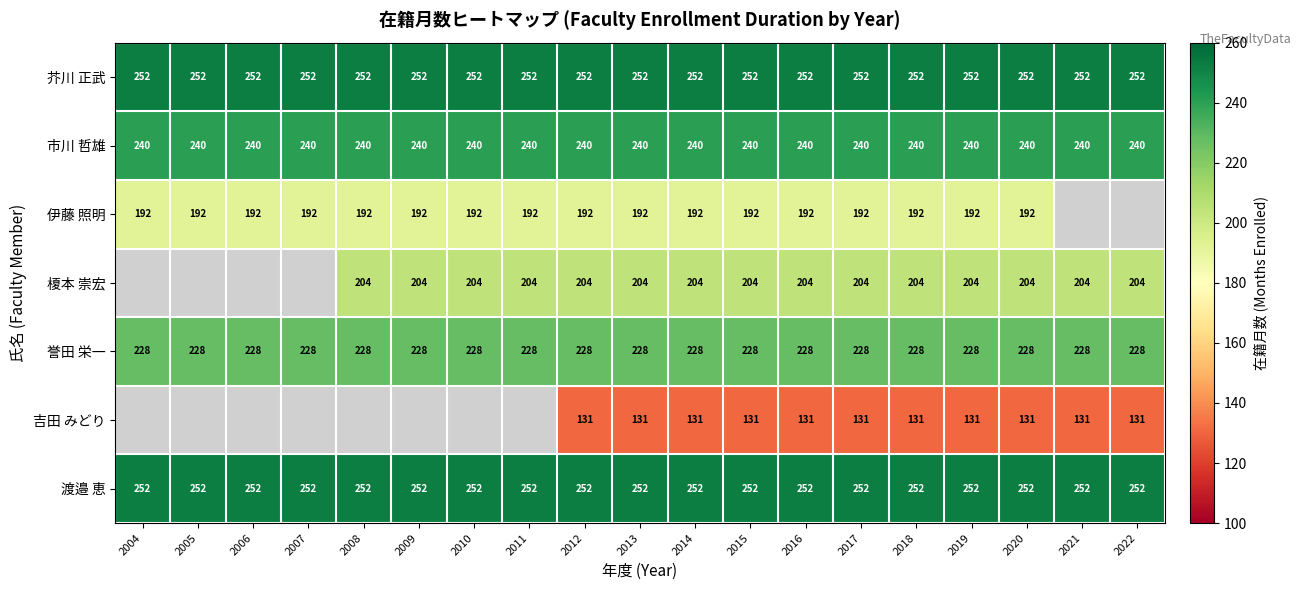

The 渡邉 恵 series shows 252 at 2019. True or false?

True